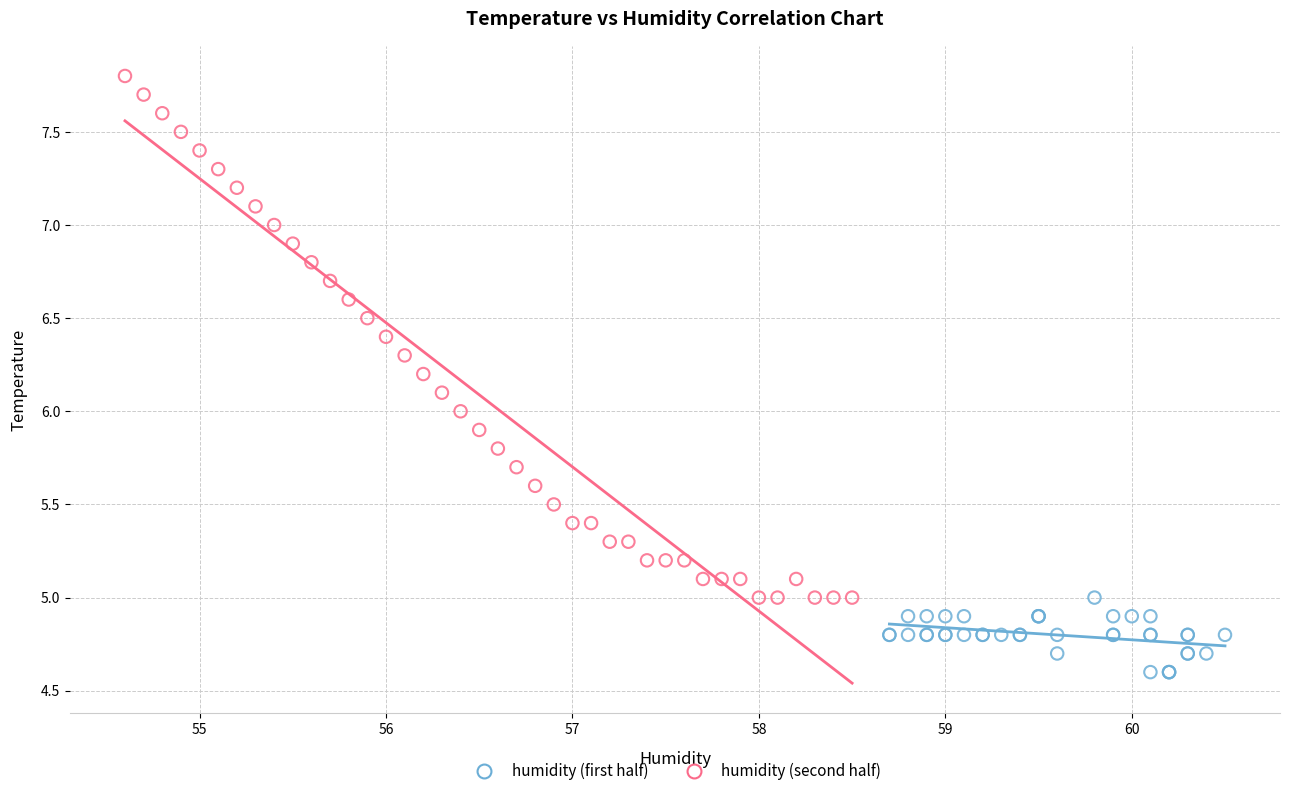

Which series reaches the maximum Y coordinate?

humidity (second half)